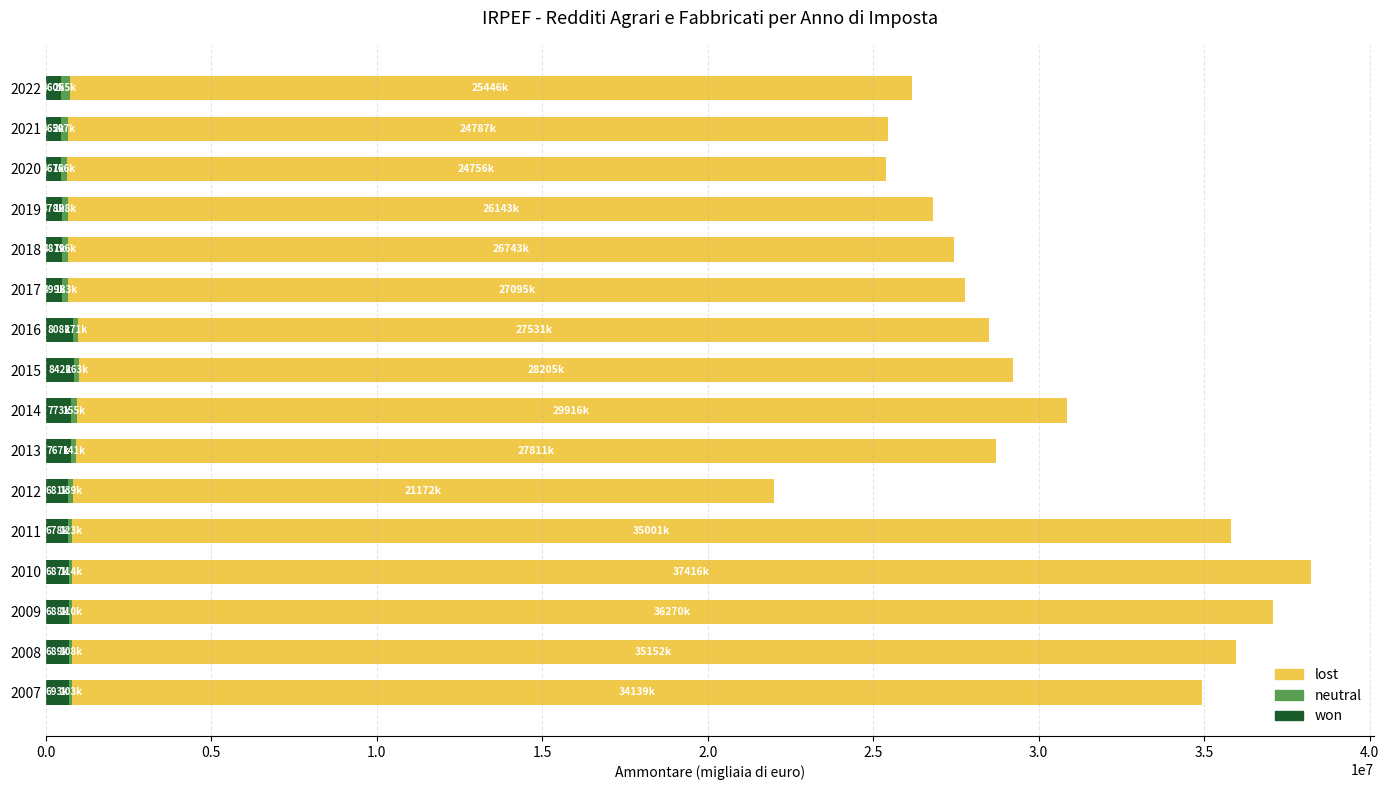

What is the sum of all won values?

10161323.1